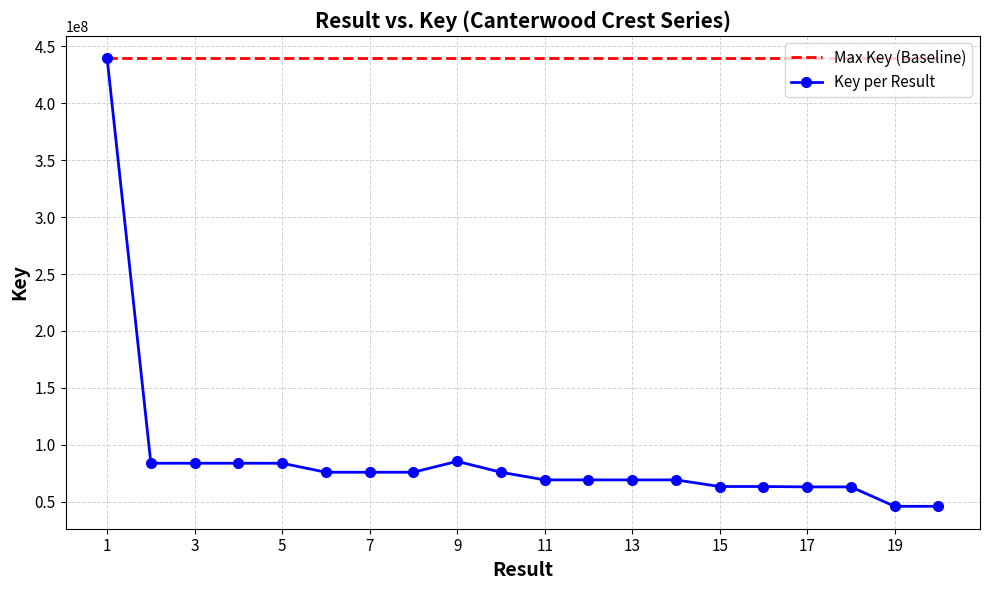

Which series has the largest total across all categories?

Max Key (Baseline)